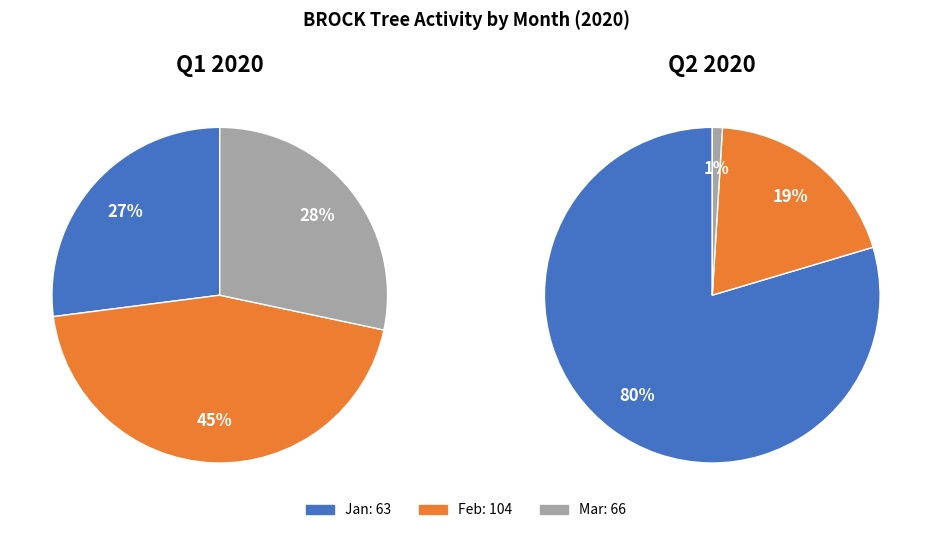

To the nearest percent, what is the average slice percentage?

33%